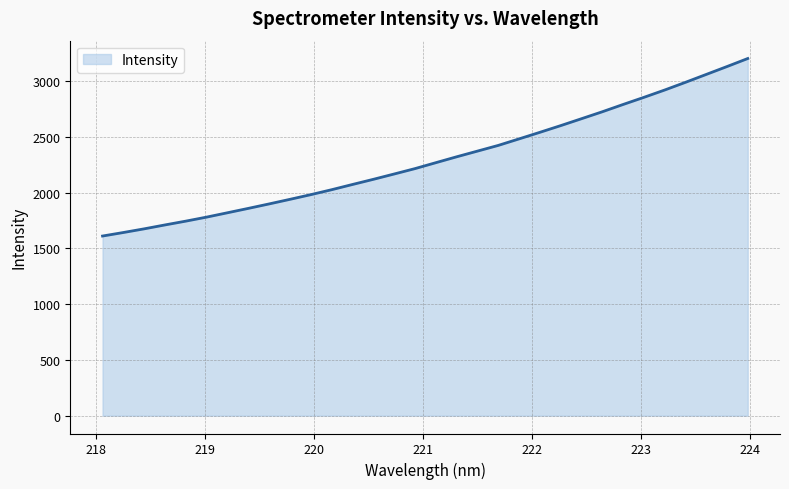

What is the minimum value shown in the chart?

1611.0